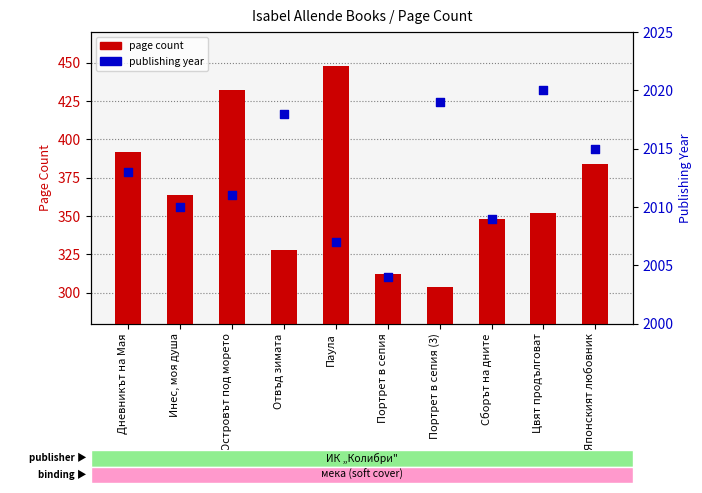

Which series has the widest spread of Y values?

page count